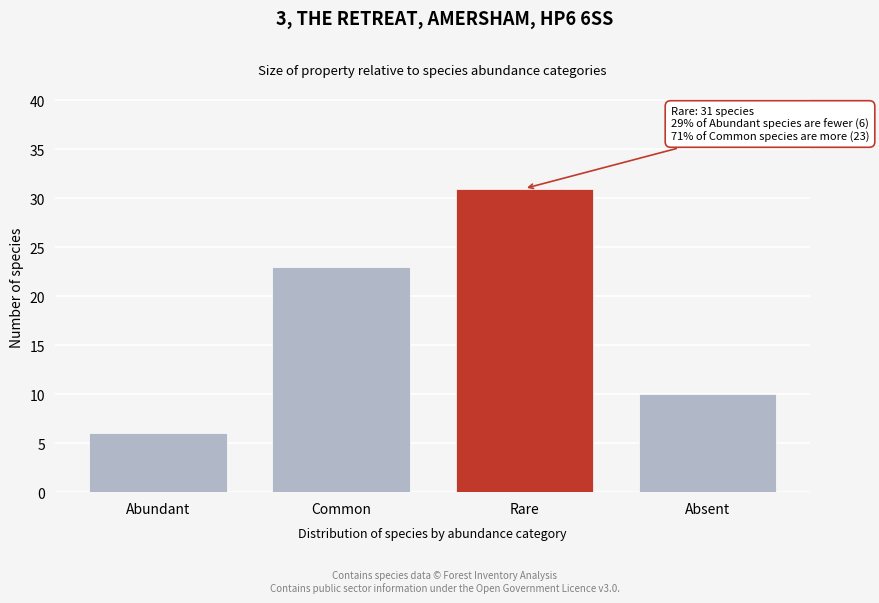

Reading right to left, transcribe all the data shown in this chart.

Absent=10	Rare=31	Common=23	Abundant=6